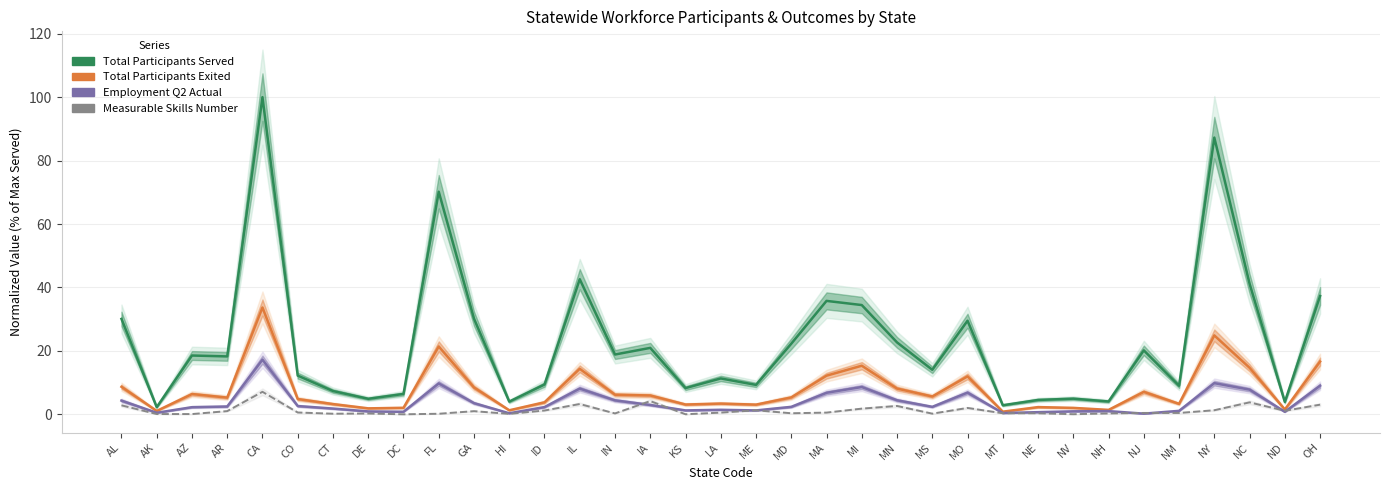

Which series has the largest total across all categories?

Total Participants Served